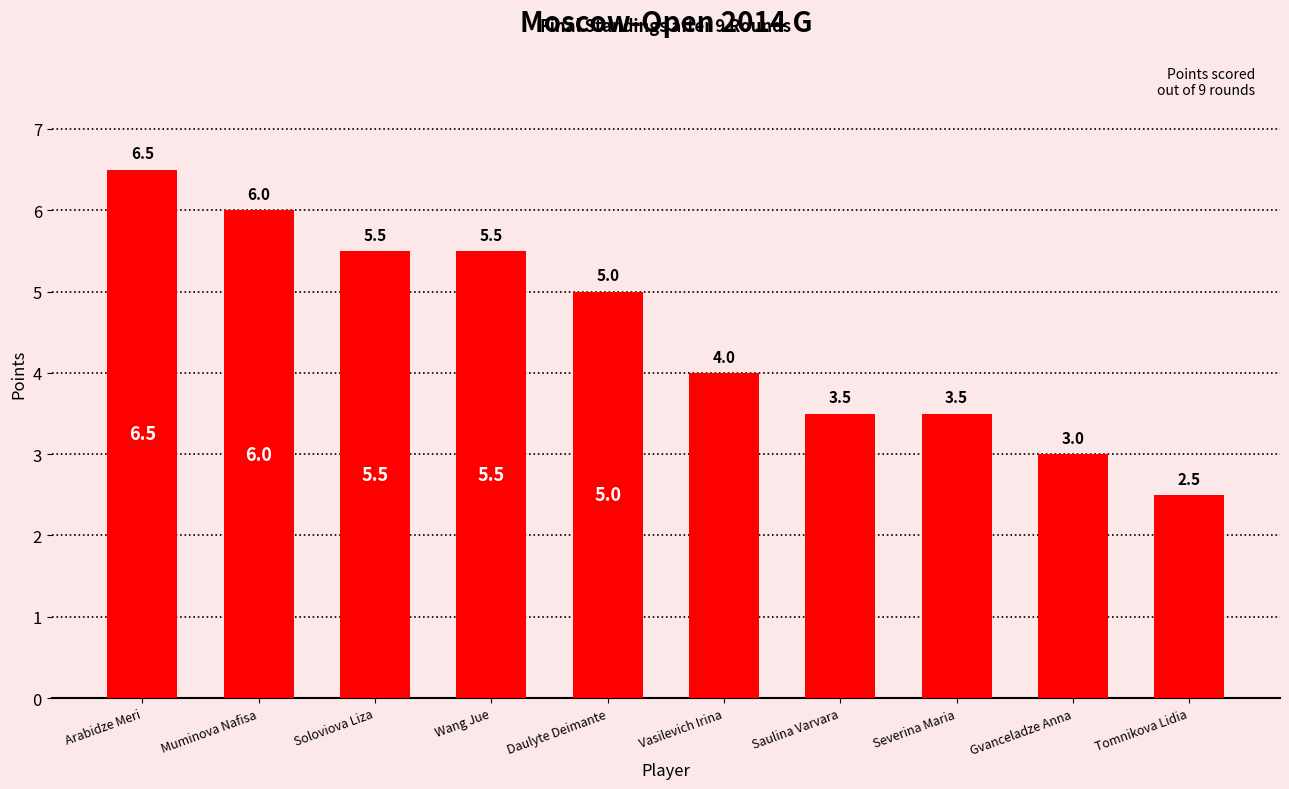

Which label corresponds to the largest value in the chart?

Arabidze Meri